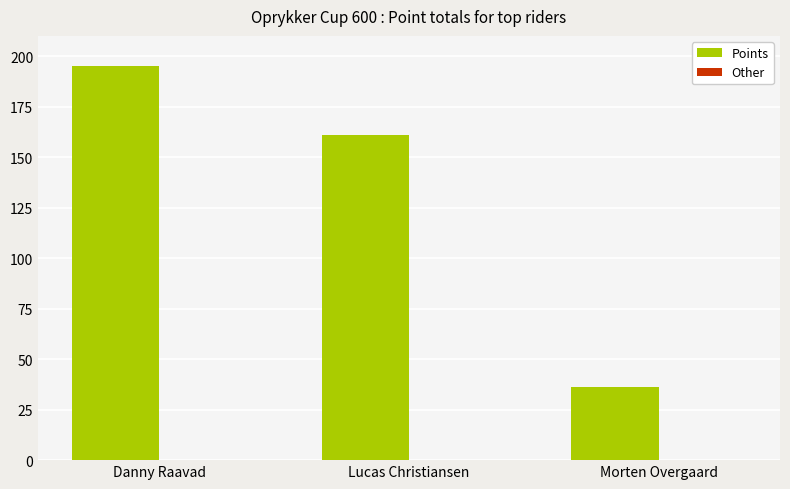

What is the approximate value at Lucas Christiansen, to the nearest 5?

160